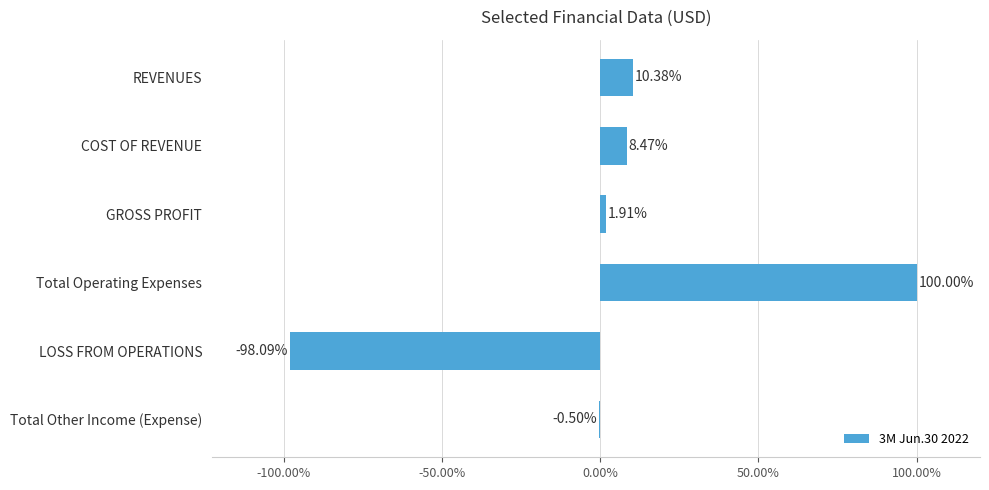

Does the chart contain stacked bars?

No